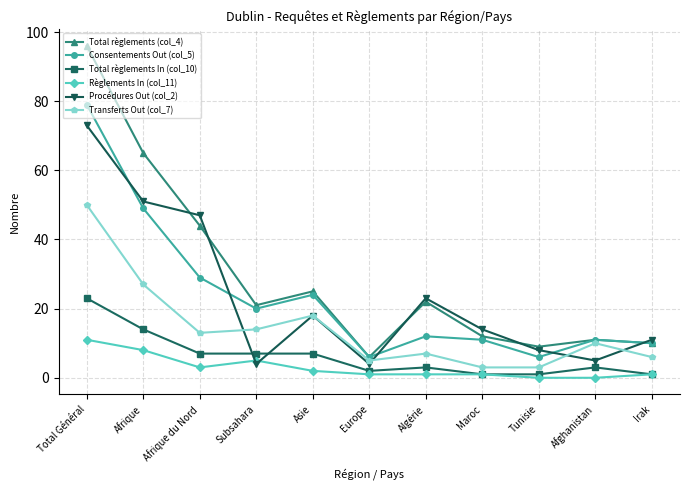

What is the value of the Transferts Out (col_7) point at the 9th from the left?

3